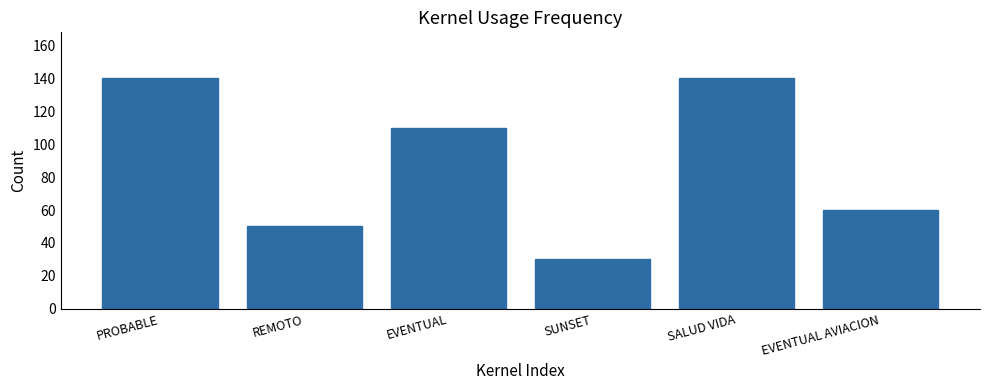

What is the average value?

88.3